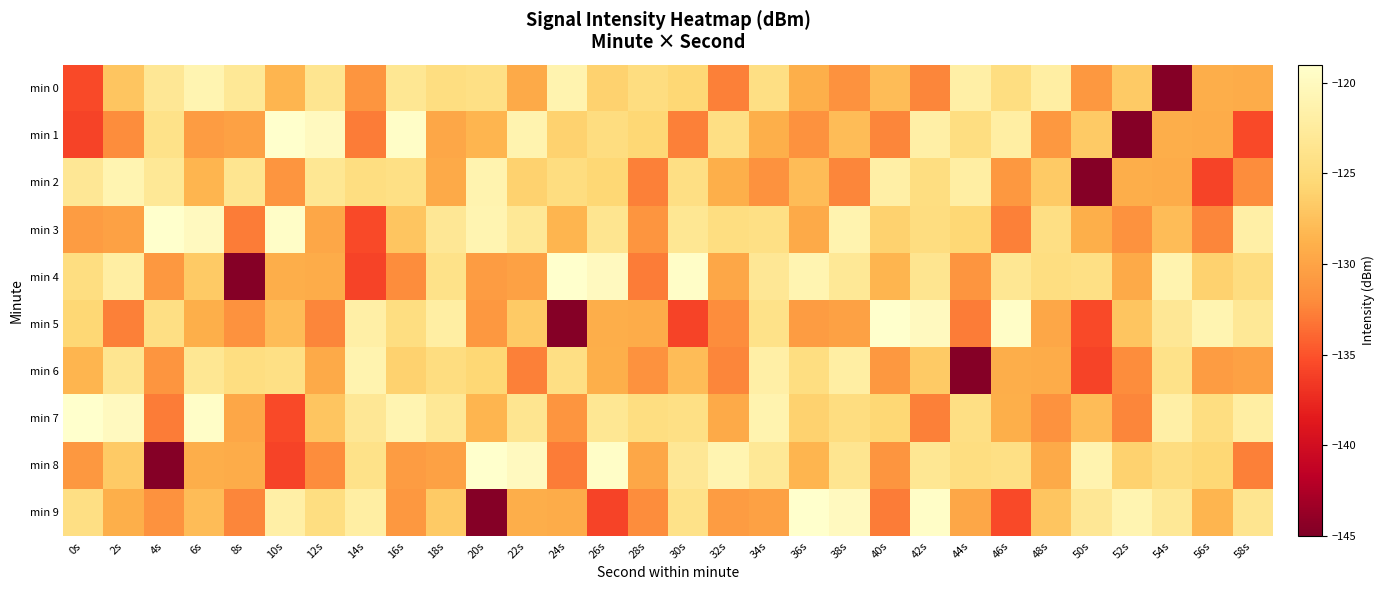

Which series changed the most between 2s and 54s?

min 0